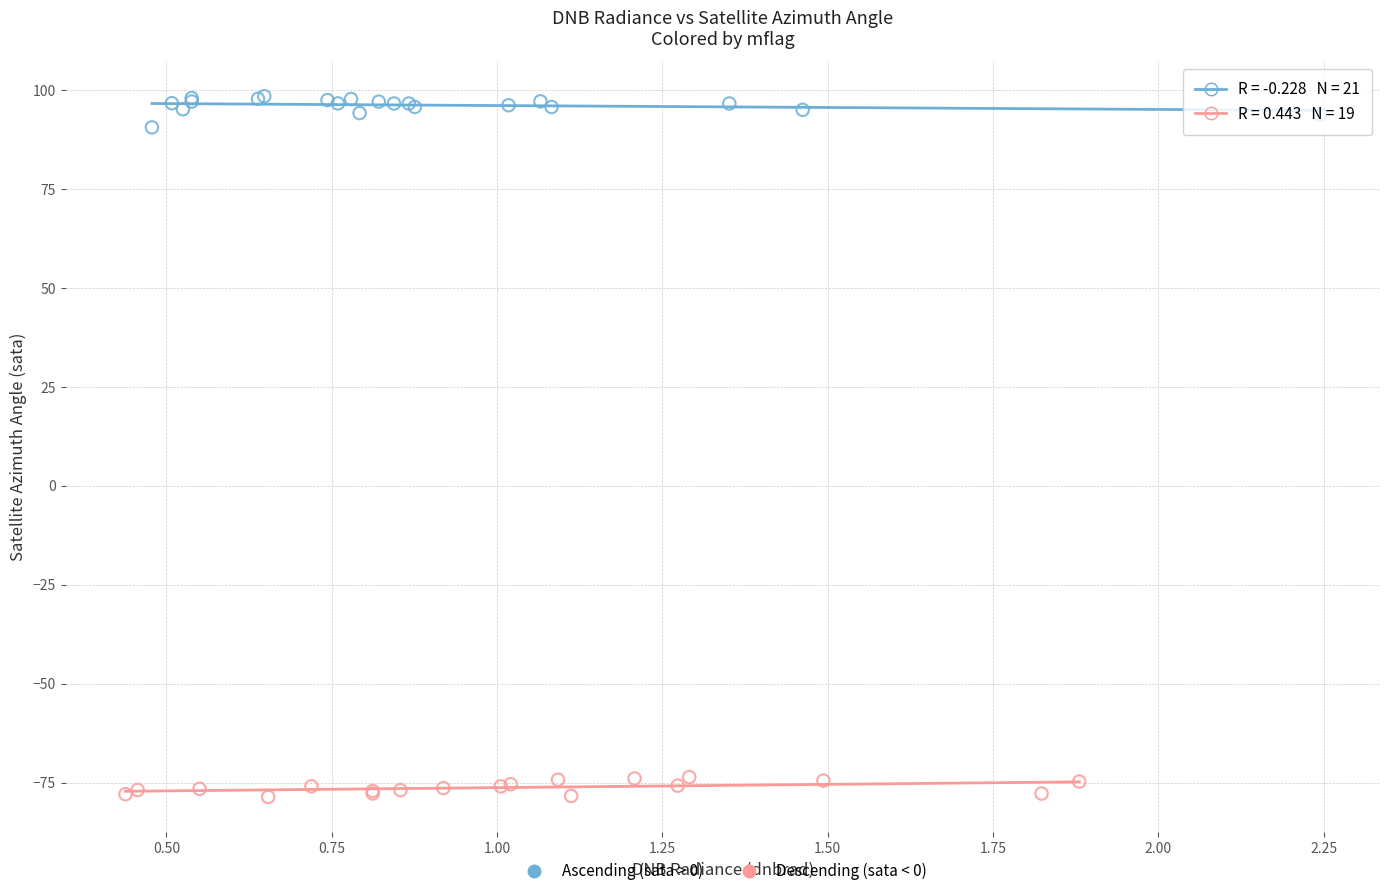

Which series reaches the minimum Y coordinate?

Descending (sata < 0)